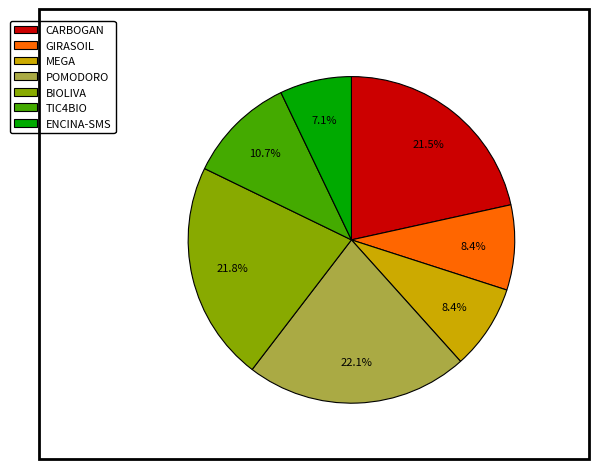

Is it true that GIRASOIL is 8% of the pie?

True